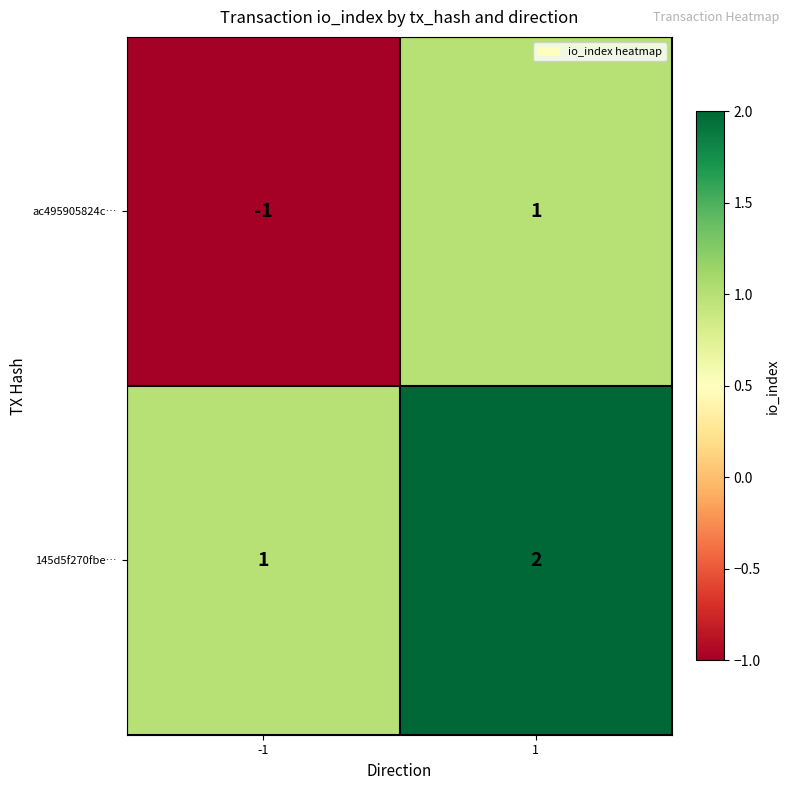

Is it true that ac495905824c… equals 2 at 1?

False